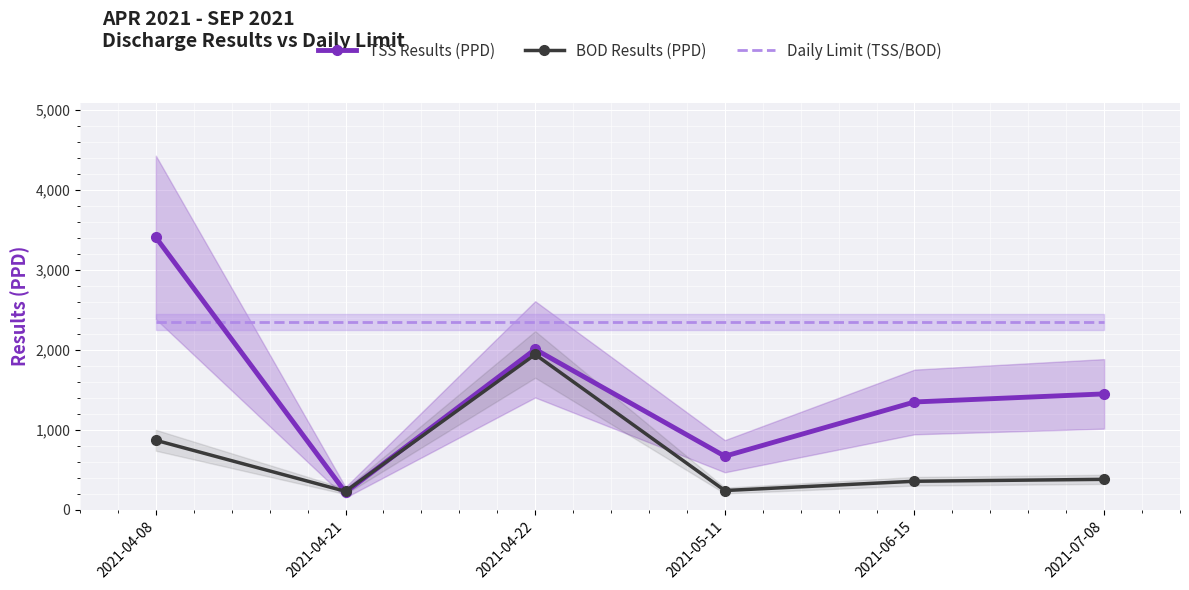

How many distinct data groups are displayed?

3